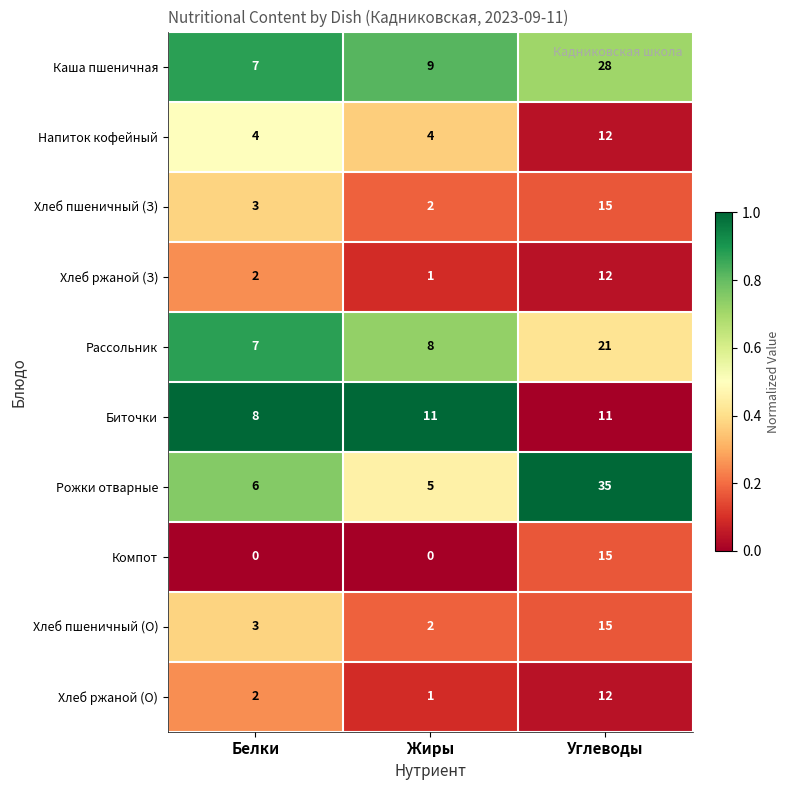

What is the sum of the Биточки values at Углеводы and Жиры?

22